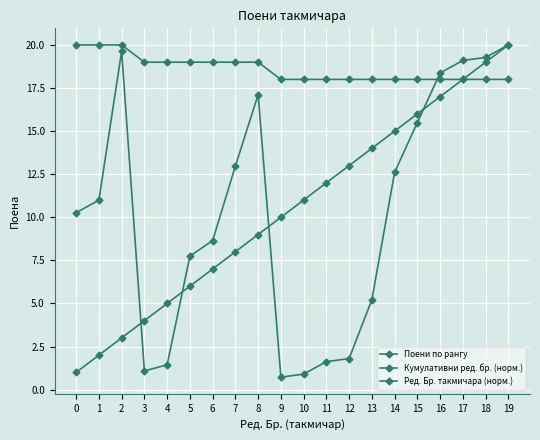

Does the chart have visible grid lines?

Yes